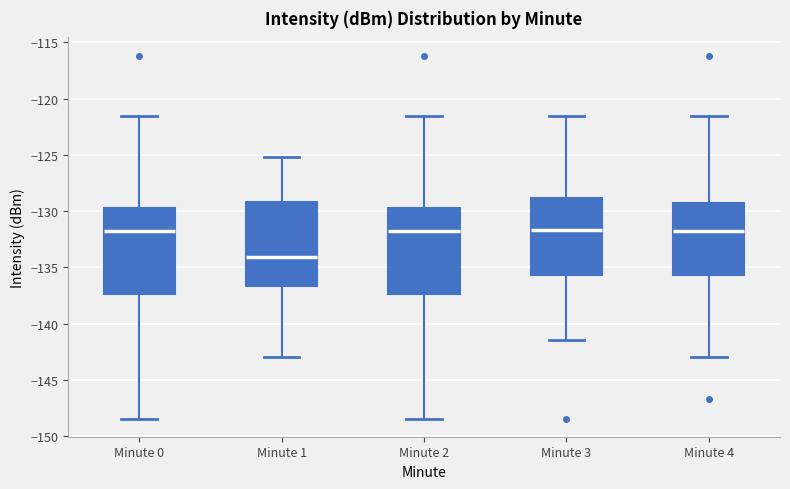

Reading left to right, read every box against the y-axis: the position of its median line, the range the box covers, and the ends of its whiskers. The values are not printed on the chart, so give them approximately, as read against the axis.

Minute 0: median -132.0, box -137.5 to -129.5, whiskers -148.5 to -121.5
Minute 1: median -134.0, box -136.5 to -129.0, whiskers -143.0 to -125.0
Minute 2: median -132.0, box -137.5 to -129.5, whiskers -148.5 to -121.5
Minute 3: median -131.5, box -135.5 to -129.0, whiskers -141.5 to -121.5
Minute 4: median -132.0, box -135.5 to -129.5, whiskers -143.0 to -121.5